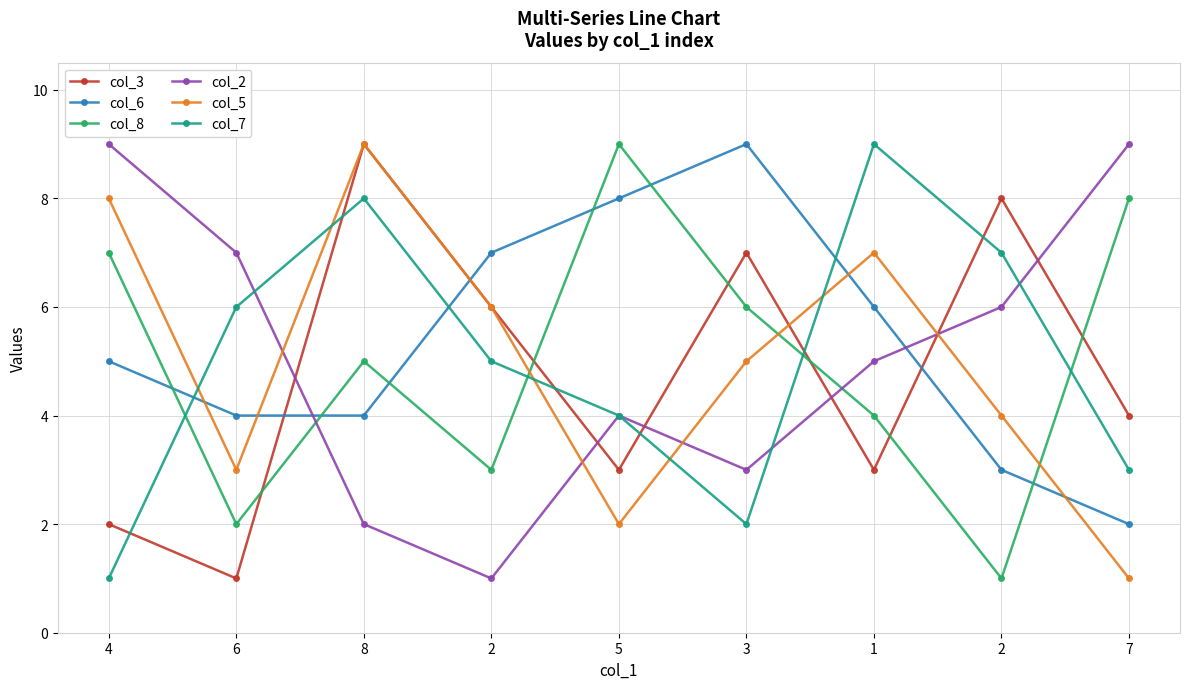

List the series in order of their peak value, lowest first.

col_3, col_6, col_8, col_2, col_5, col_7